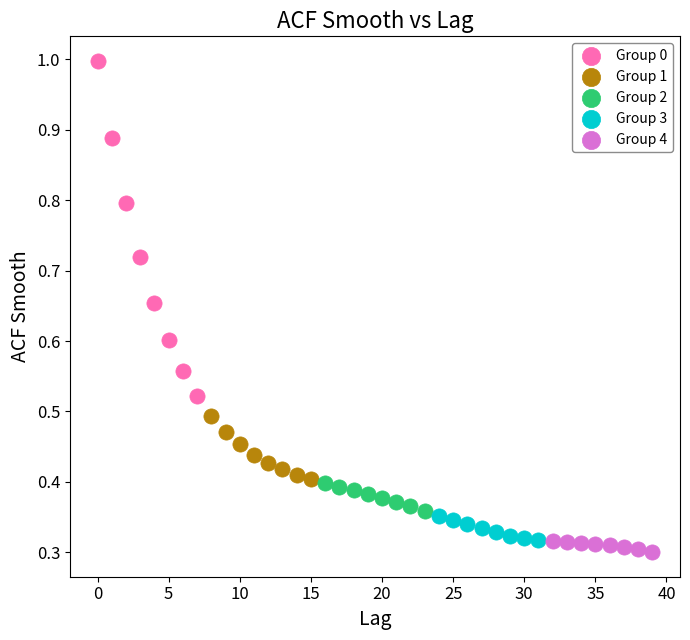

Which series contains the highest Y value?

Group 0